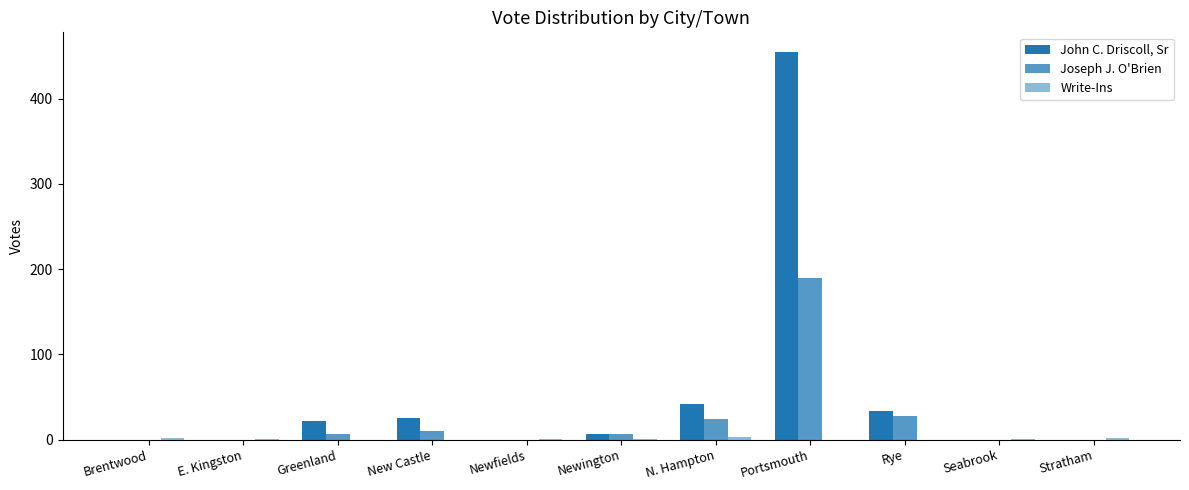

Reading right to left, what are all the values shown in this chart?

John C. Driscoll, Sr: 0	0	34	455	42	7	0	25	22	0	0
Joseph J. O'Brien: 0	0	28	189	24	6	0	10	7	0	0
Write-Ins: 2	1	0	0	3	1	1	0	0	1	2